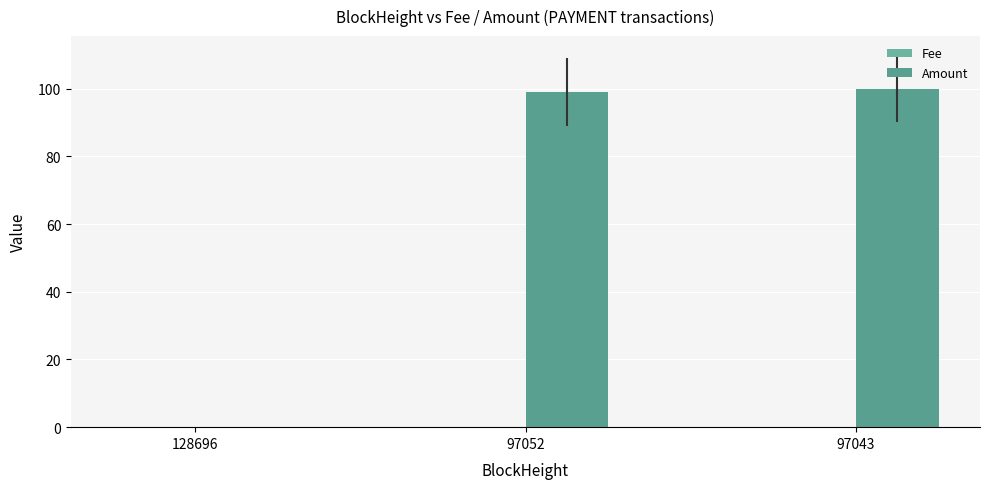

The value of Amount at 97043 is 100.0. True or false?

True